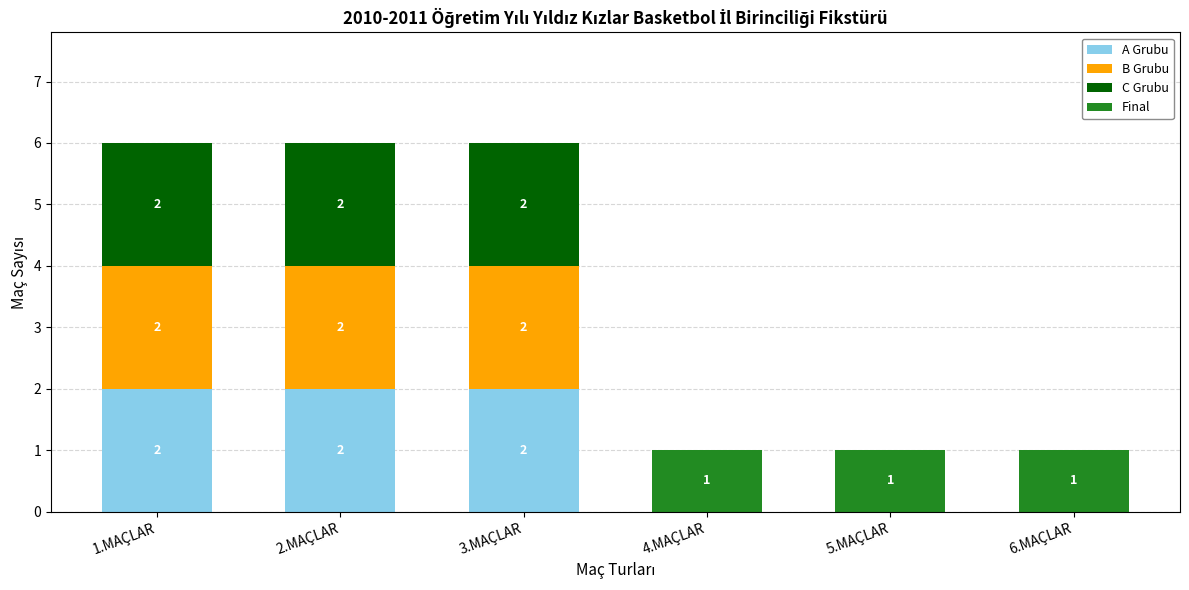

Is it true that A Grubu equals 0 at 1.MAÇLAR?

False